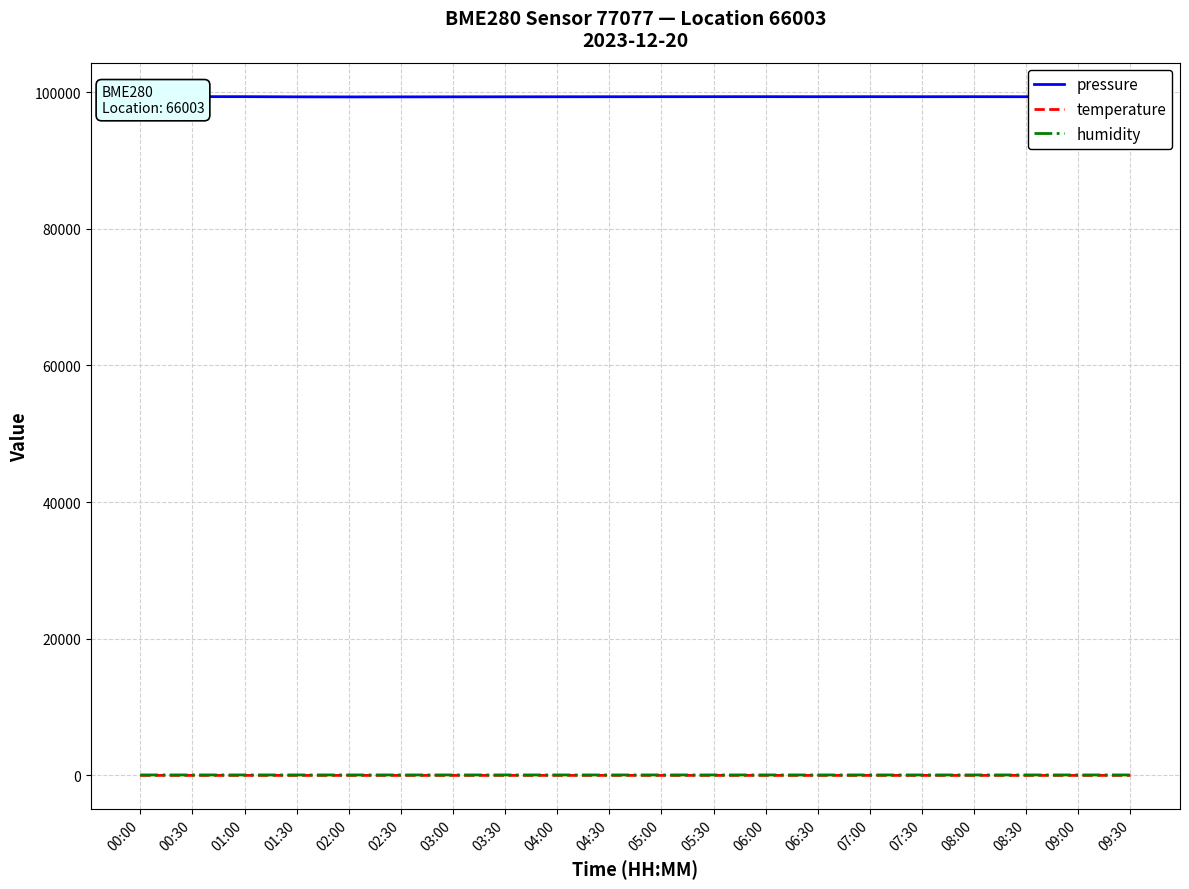

True or false: pressure has more than 1 points higher than both neighbors.

True